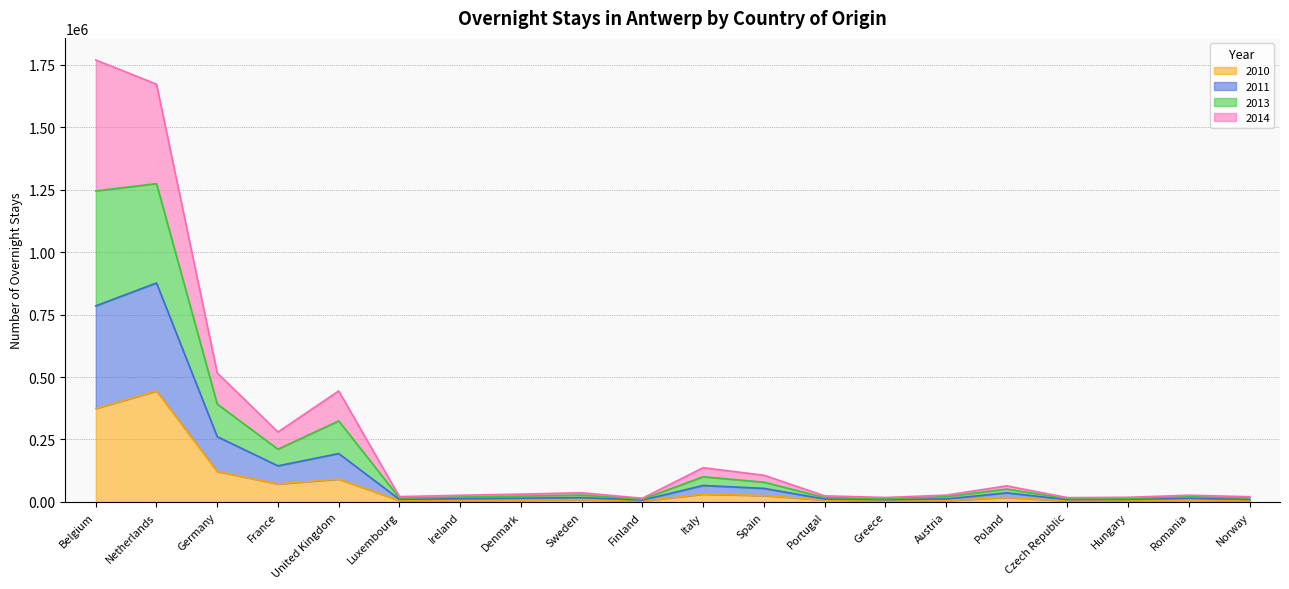

What position from the right is Netherlands?

19